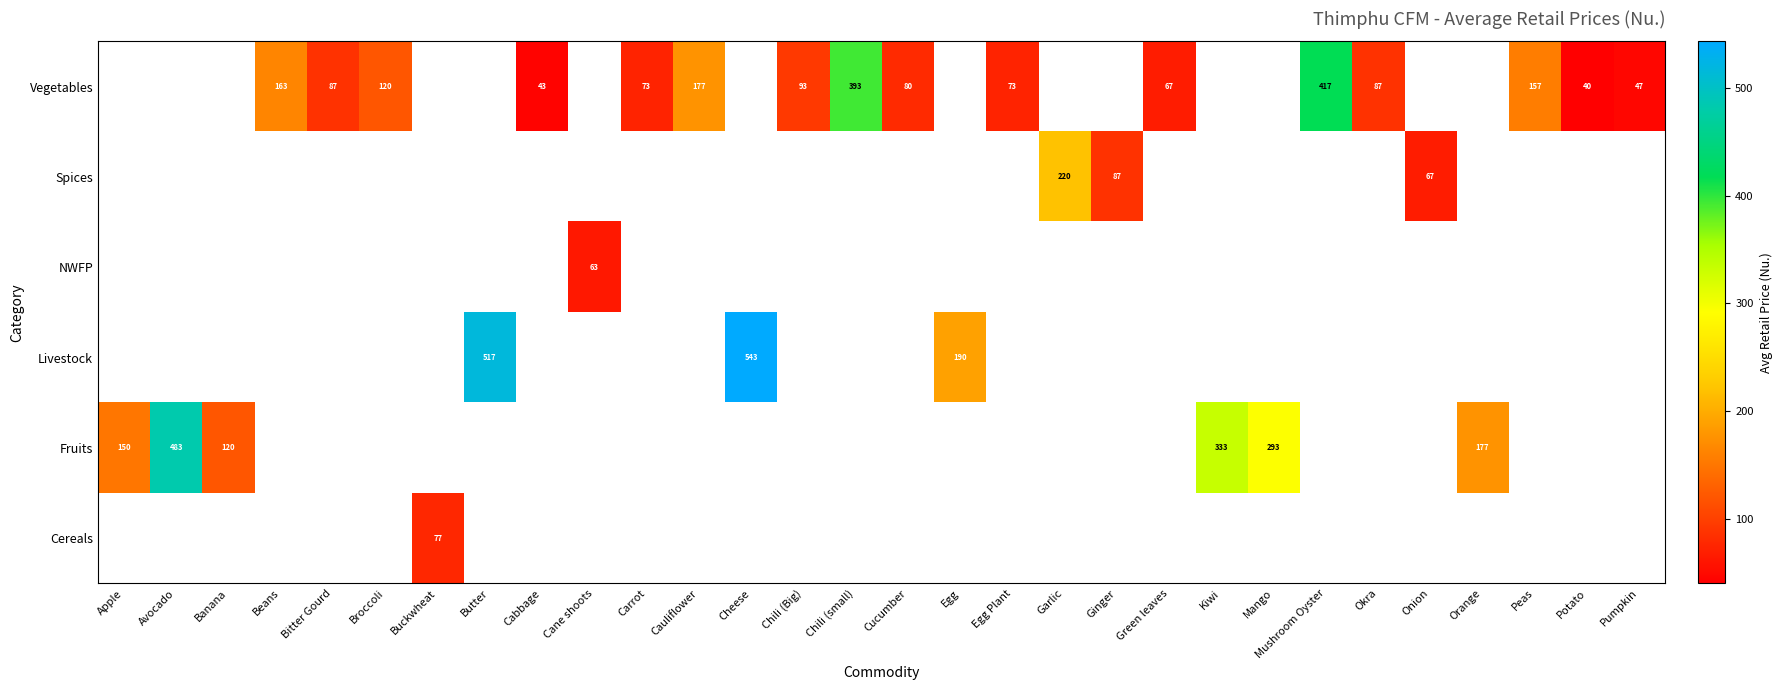

Which label corresponds to the largest value in the chart?

Cheese